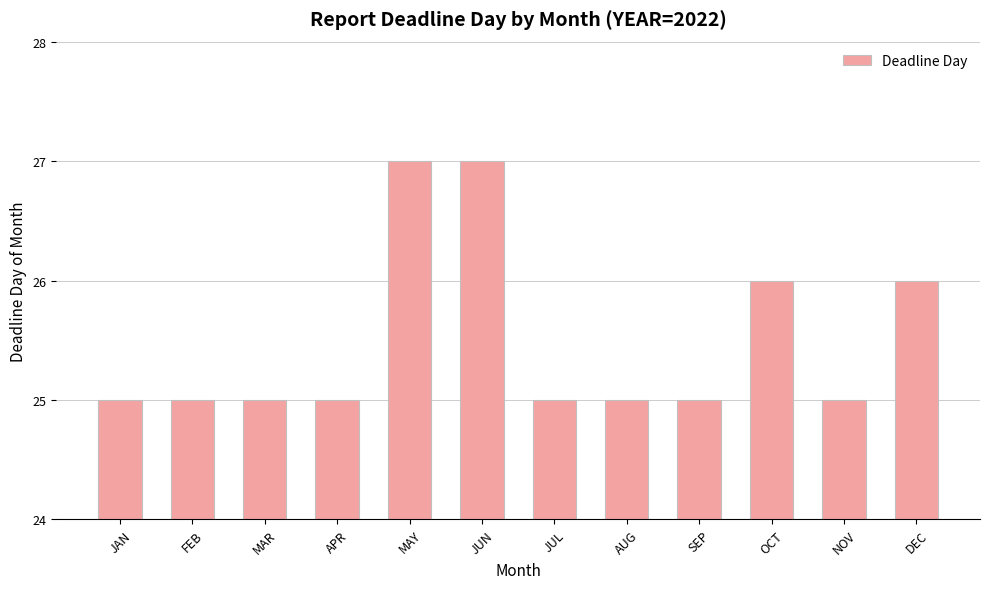

What is the greatest value displayed?

27